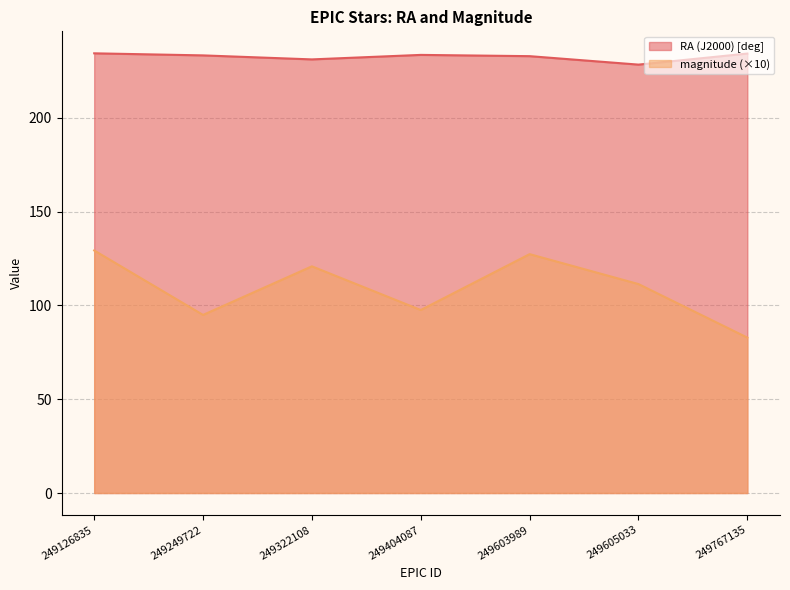

List the series in order of their peak value, highest first.

RA (J2000) [deg], magnitude (×10)